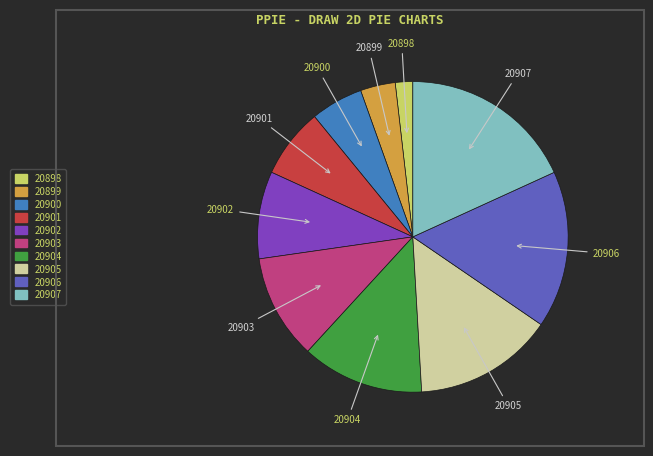

How many slices are in this pie chart?

10